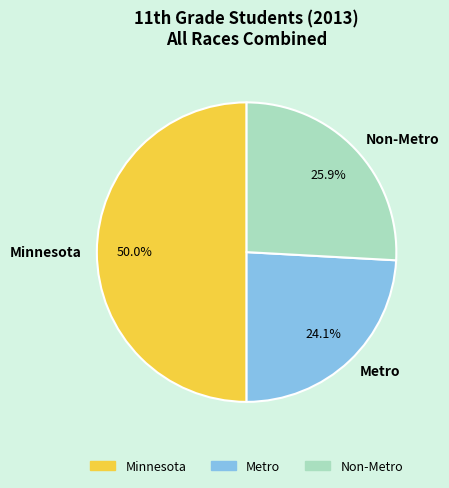

To the nearest percent, what is the difference between the Non-Metro and Minnesota slice percentages?

24%